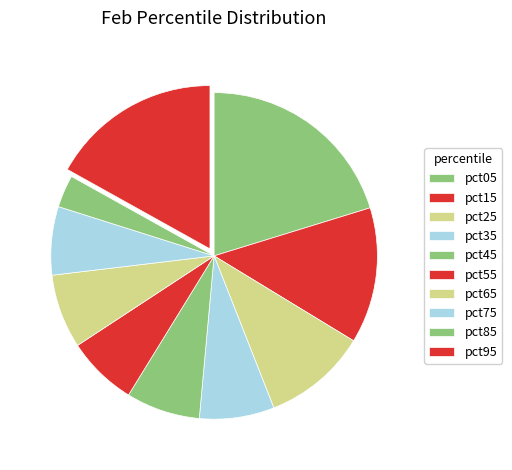

Which slice is the largest?

pct05